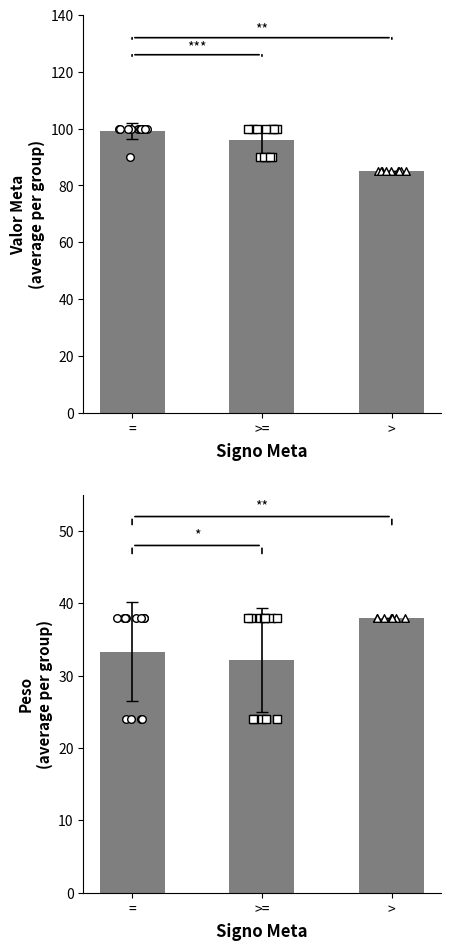

Which series contains the lowest Y value?

Peso